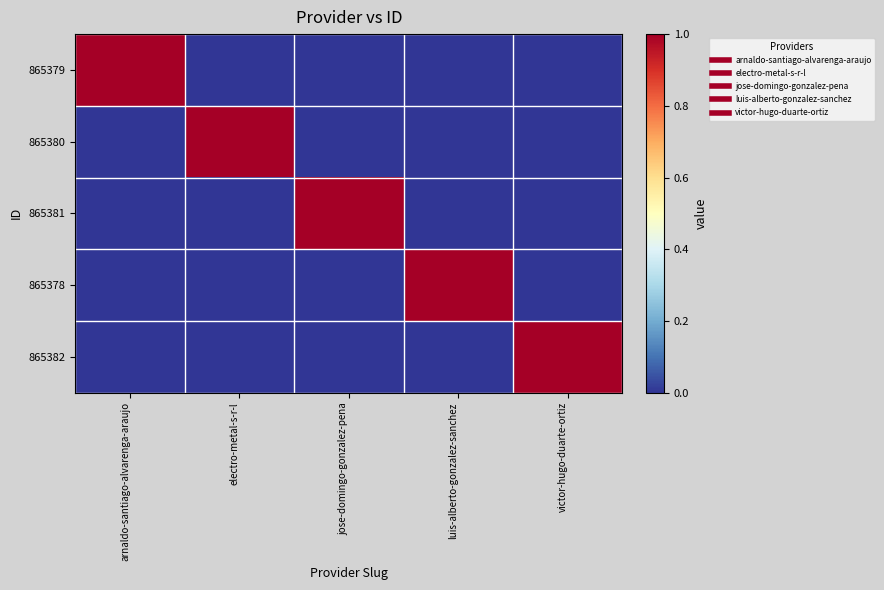

Reading right to left, what are all the values shown in this chart?

865379: victor-hugo-duarte-ortiz=0	luis-alberto-gonzalez-sanchez=0	jose-domingo-gonzalez-pena=0	electro-metal-s-r-l=0	arnaldo-santiago-alvarenga-araujo=1
865380: victor-hugo-duarte-ortiz=0	luis-alberto-gonzalez-sanchez=0	jose-domingo-gonzalez-pena=0	electro-metal-s-r-l=1	arnaldo-santiago-alvarenga-araujo=0
865381: victor-hugo-duarte-ortiz=0	luis-alberto-gonzalez-sanchez=0	jose-domingo-gonzalez-pena=1	electro-metal-s-r-l=0	arnaldo-santiago-alvarenga-araujo=0
865378: victor-hugo-duarte-ortiz=0	luis-alberto-gonzalez-sanchez=1	jose-domingo-gonzalez-pena=0	electro-metal-s-r-l=0	arnaldo-santiago-alvarenga-araujo=0
865382: victor-hugo-duarte-ortiz=1	luis-alberto-gonzalez-sanchez=0	jose-domingo-gonzalez-pena=0	electro-metal-s-r-l=0	arnaldo-santiago-alvarenga-araujo=0